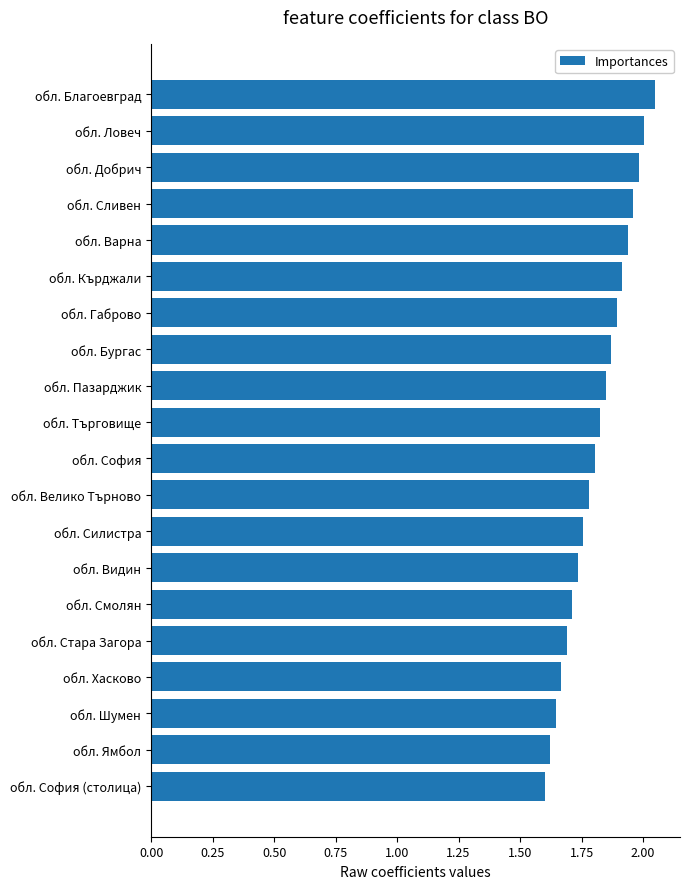

Is it true that the value at обл. Пазарджик is 3.3?

False